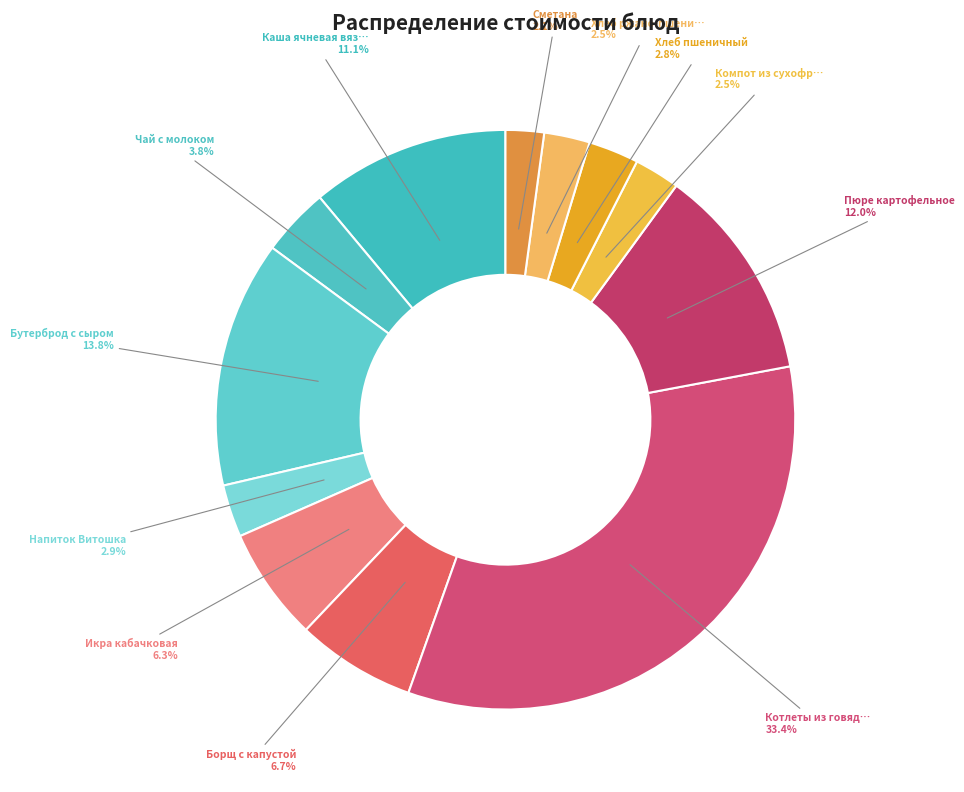

How many segments does this pie chart have?

12